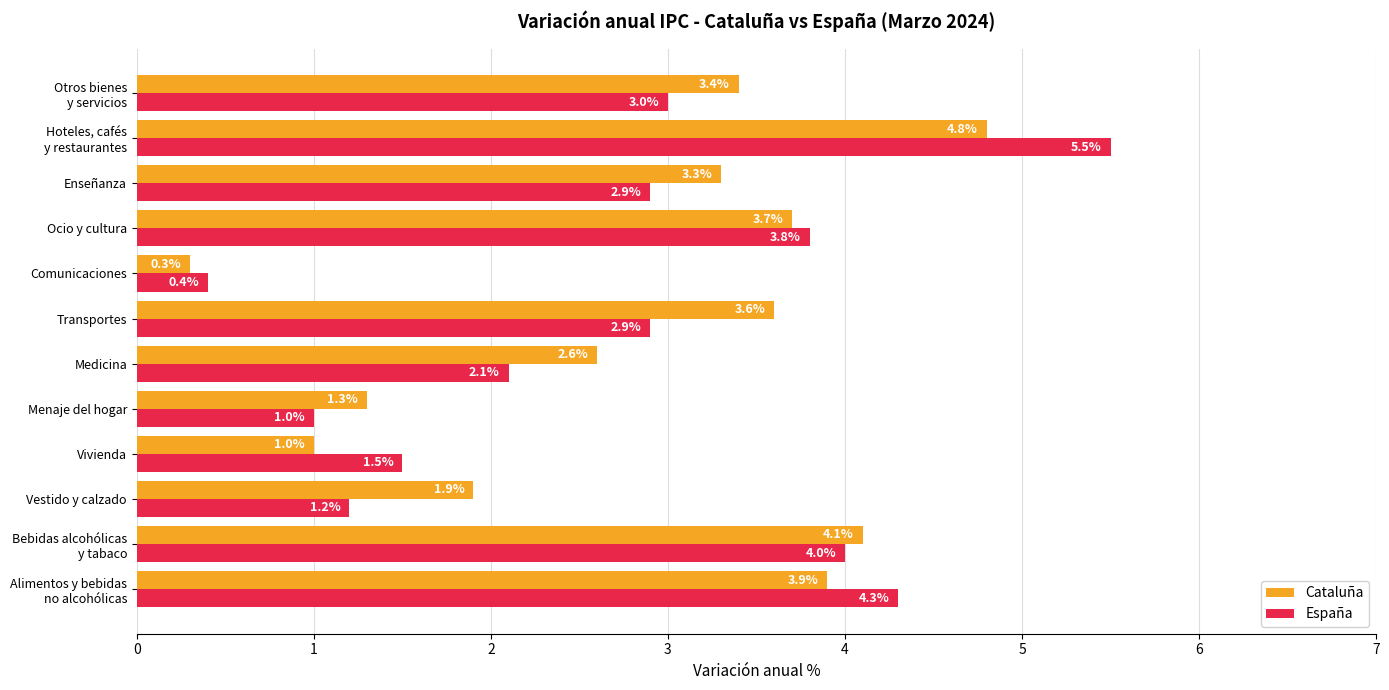

True or false: Cataluña has a value of 0.2 at Vivienda.

False